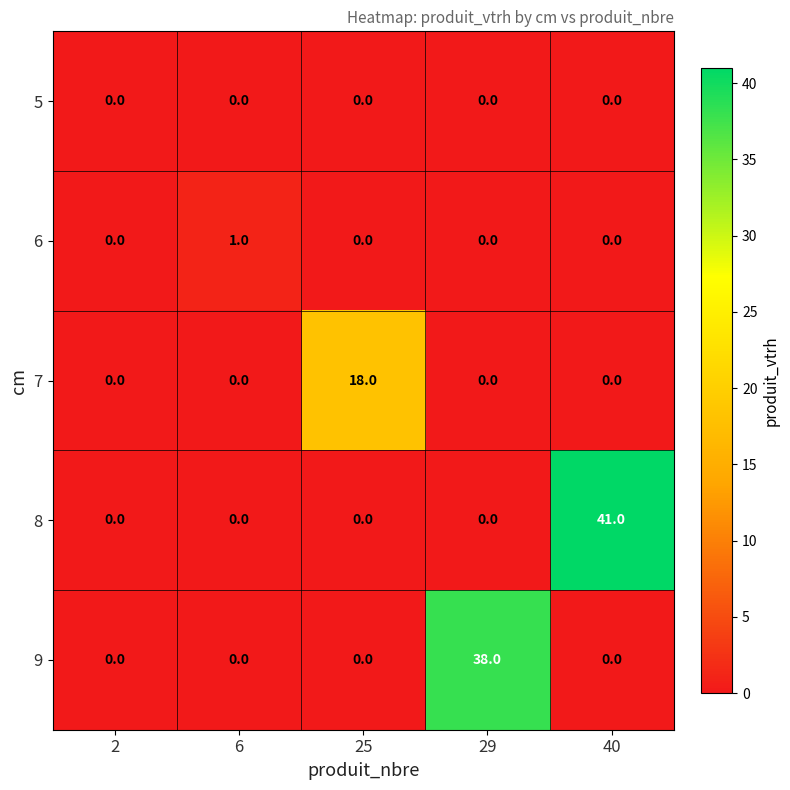

The 9 series shows 0 at 6. True or false?

True